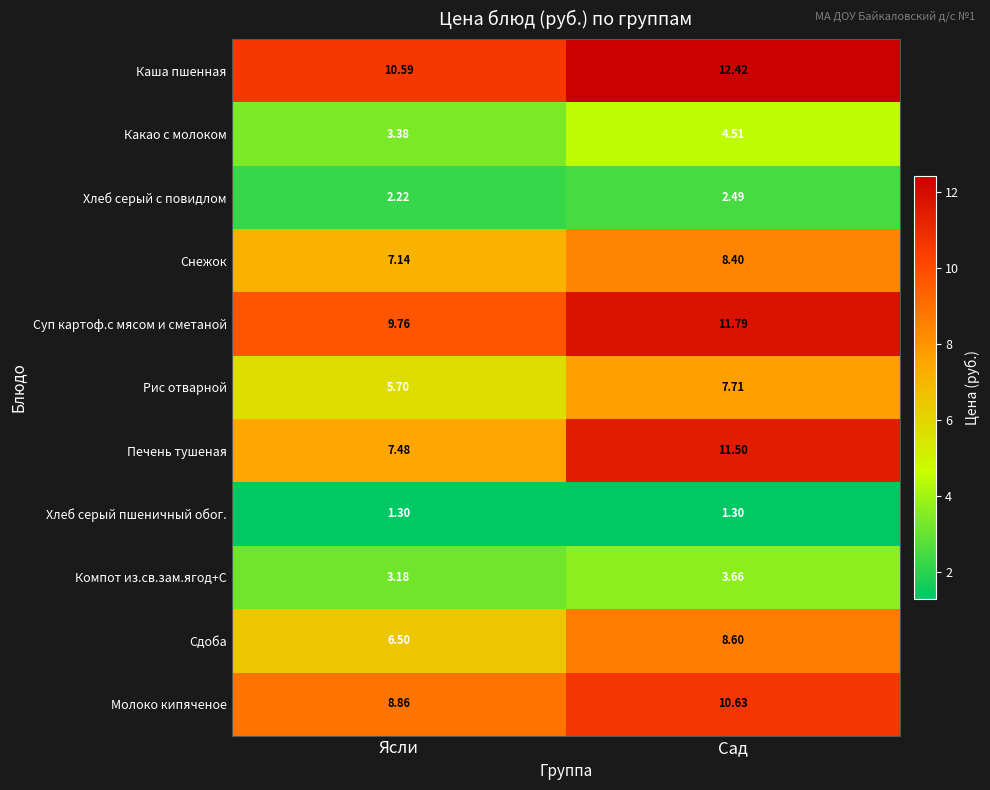

Is the value of Молоко кипяченое at Ясли greater than the value of Компот из.св.зам.ягод+С at Сад?

Yes